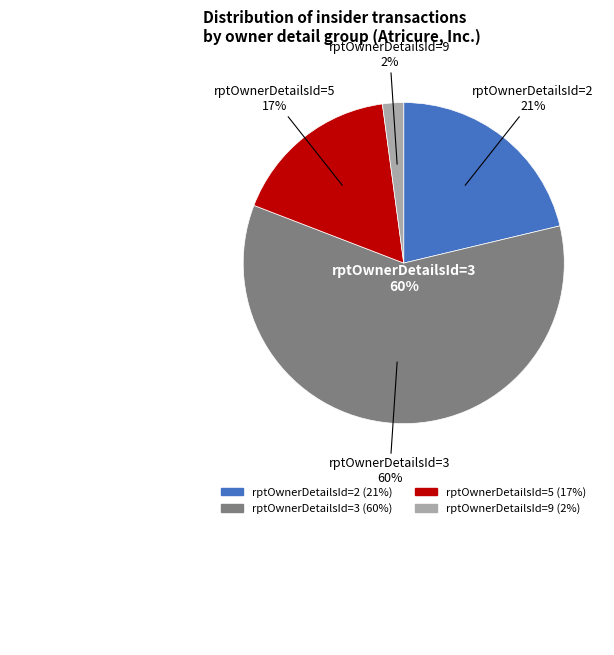

True or false: rptOwnerDetailsId=9 accounts for 11% of the total.

False